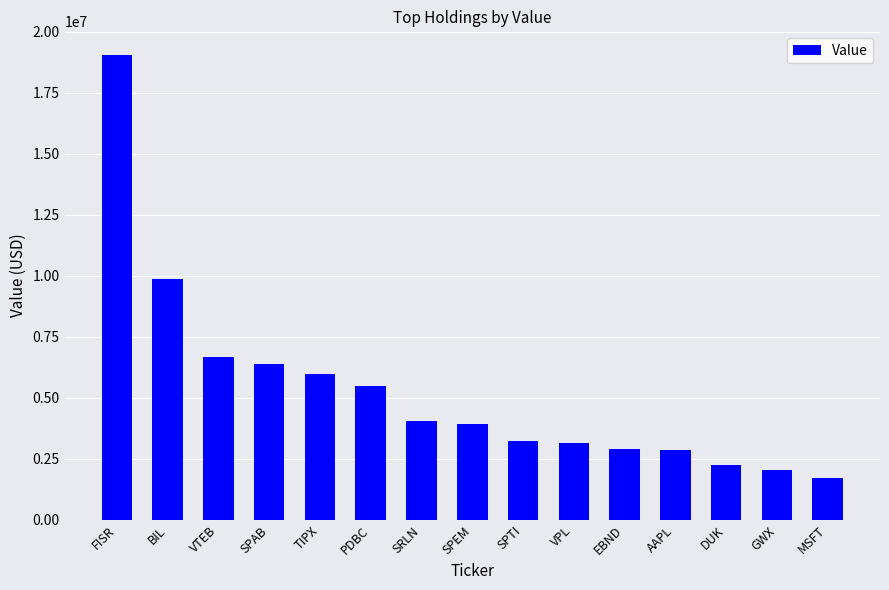

How many series are shown in this chart?

1